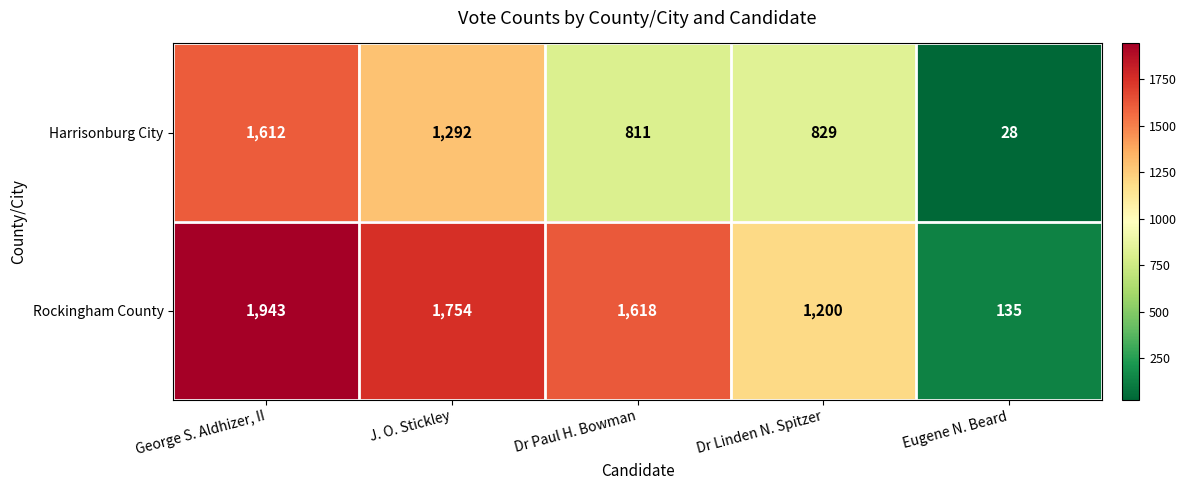

Count the number of data series in this chart.

2